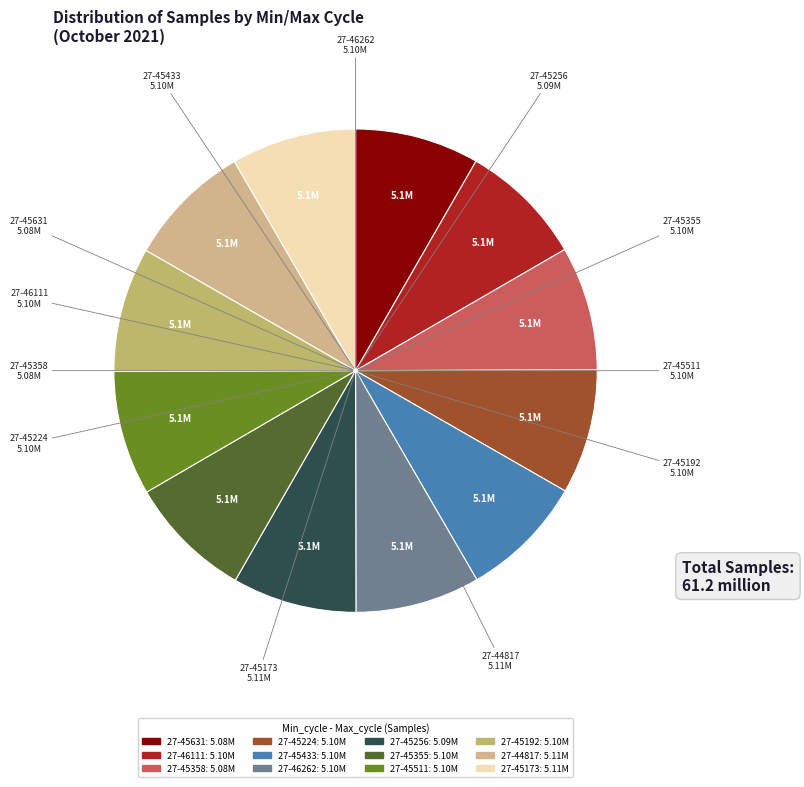

Is the sum of 27-45511 and 27-46262 greater than half?

No